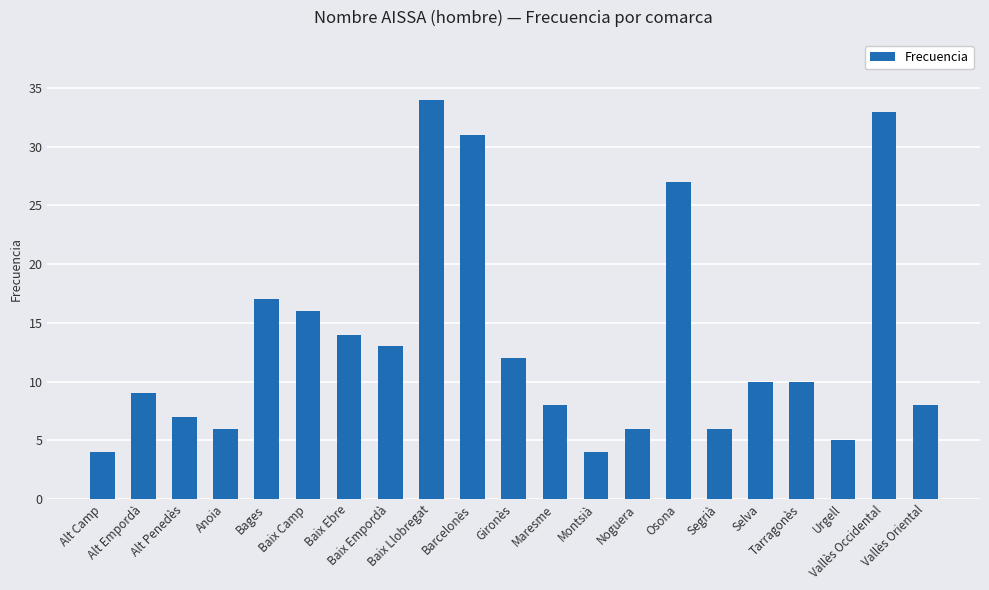

Where is the data nearest to the value 19?

Bages